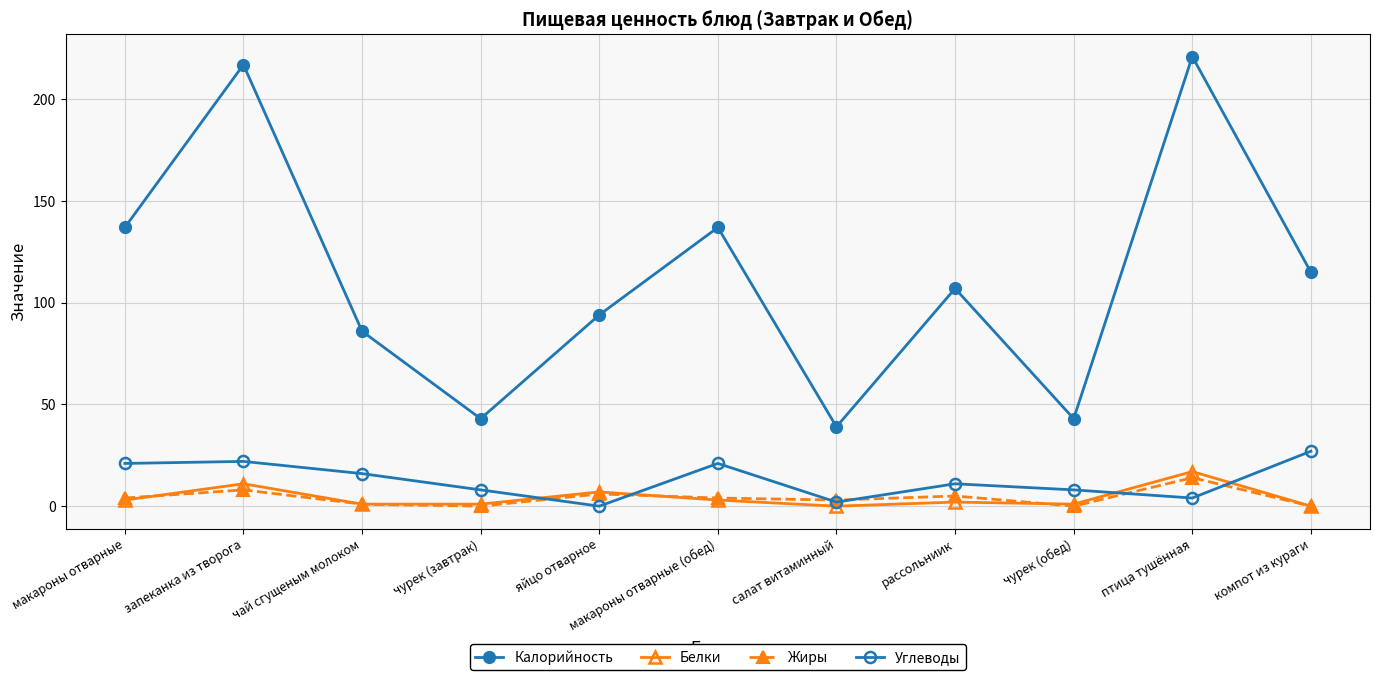

Count the number of categories in the chart.

11